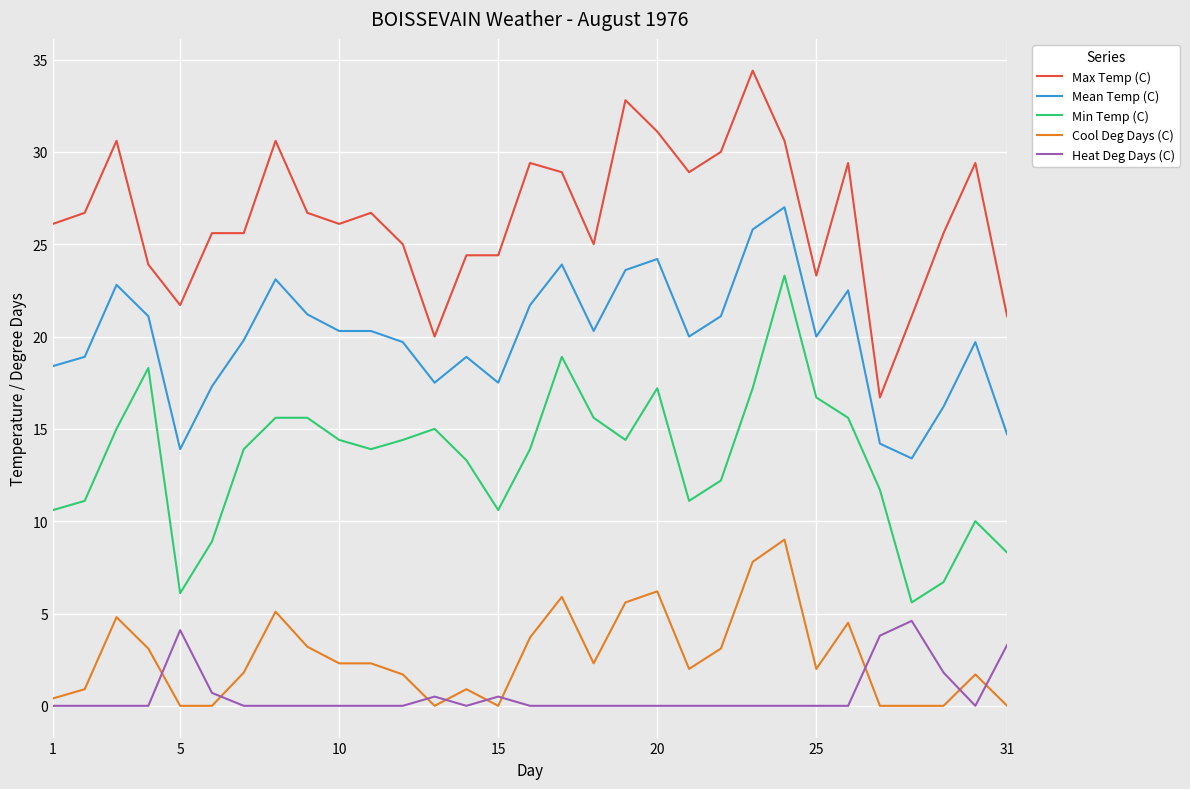

What is the maximum value for Min Temp (C)?

23.3